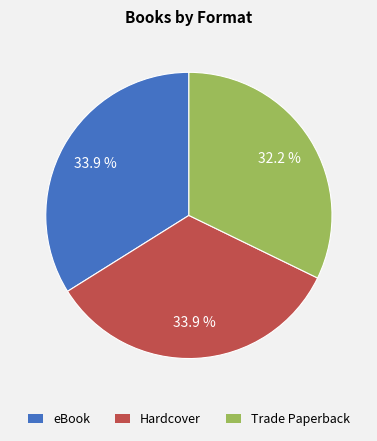

How many slices are in this pie chart?

3